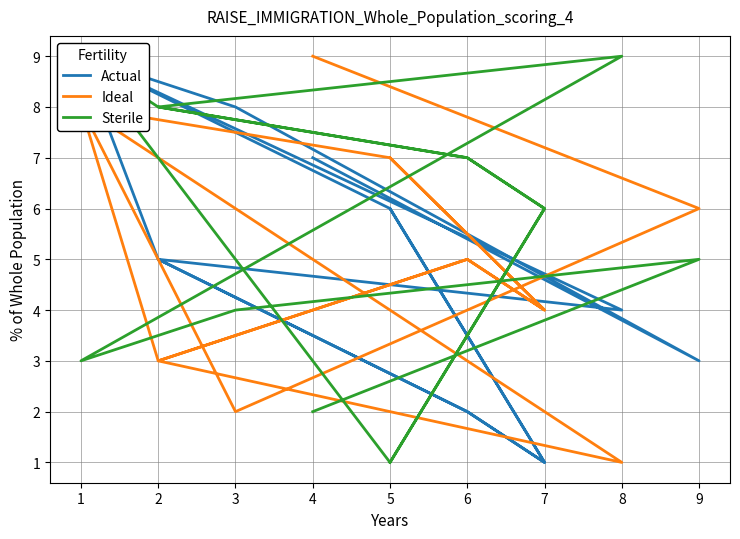

In Ideal, how many points are lower than both neighbors (excluding endpoints)?

5